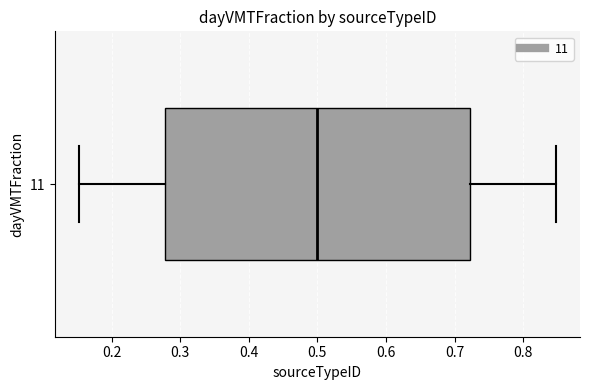

Where is the right edge of the box at y = 11 on the x-axis? The values are not printed on the chart, so give them approximately, as read against the axis.

0.72